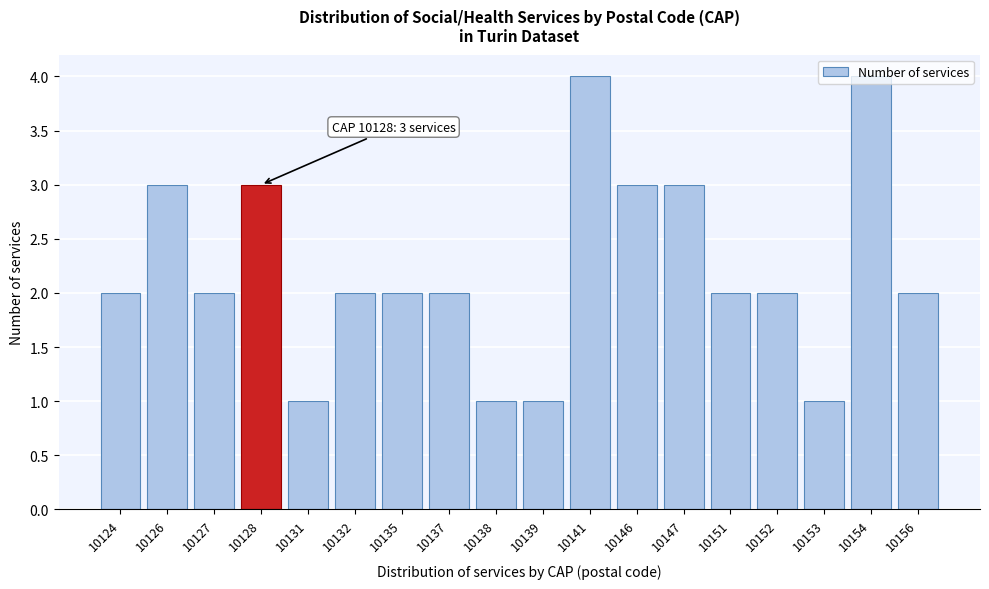

What is the sum of all values?

40